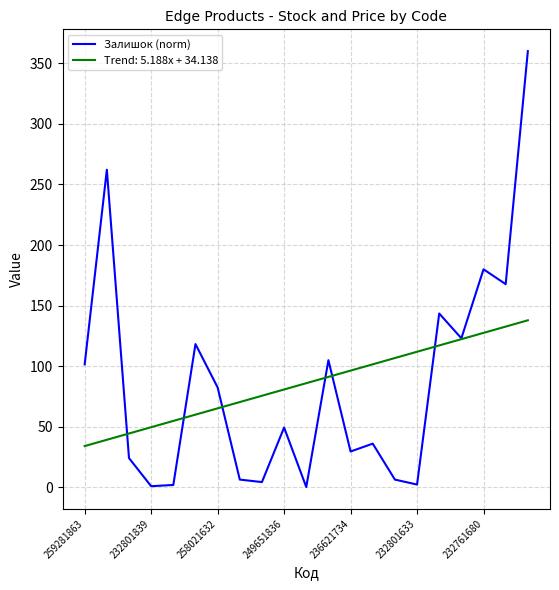

What is the highest value of the Залишок (norm) series?

360.0